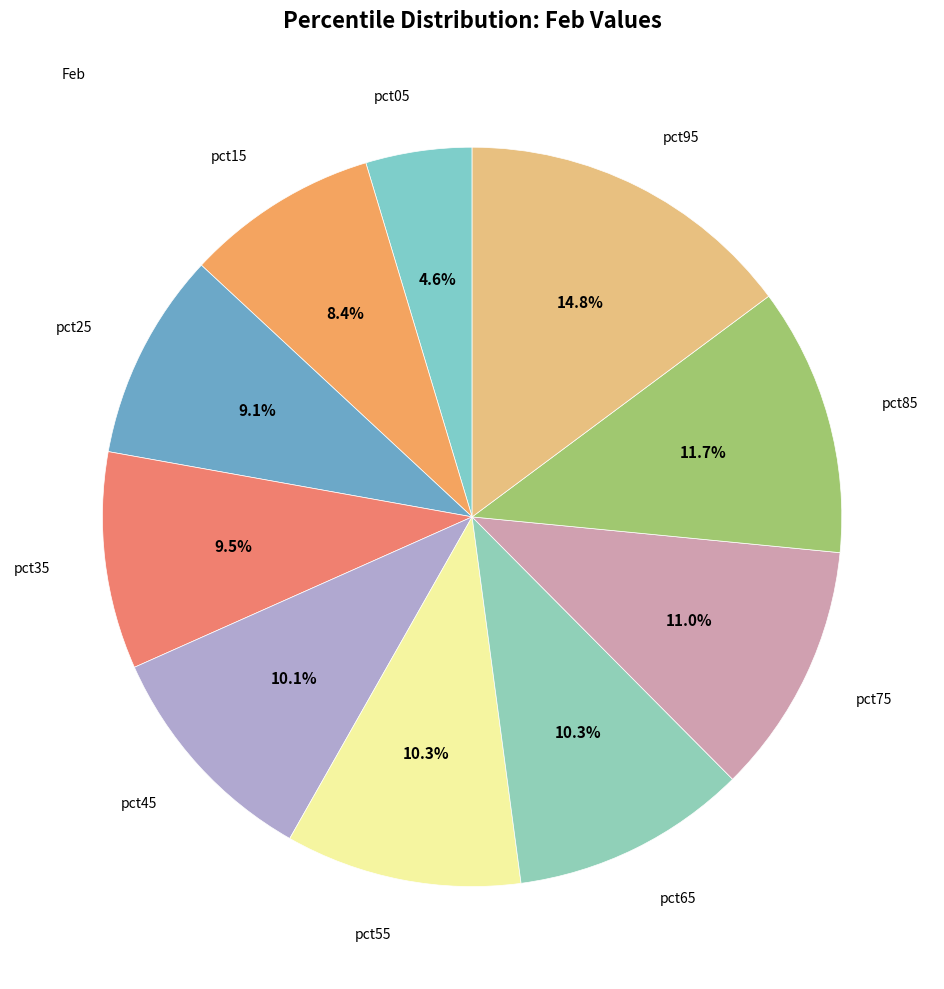

Count the number of slices in the pie.

10